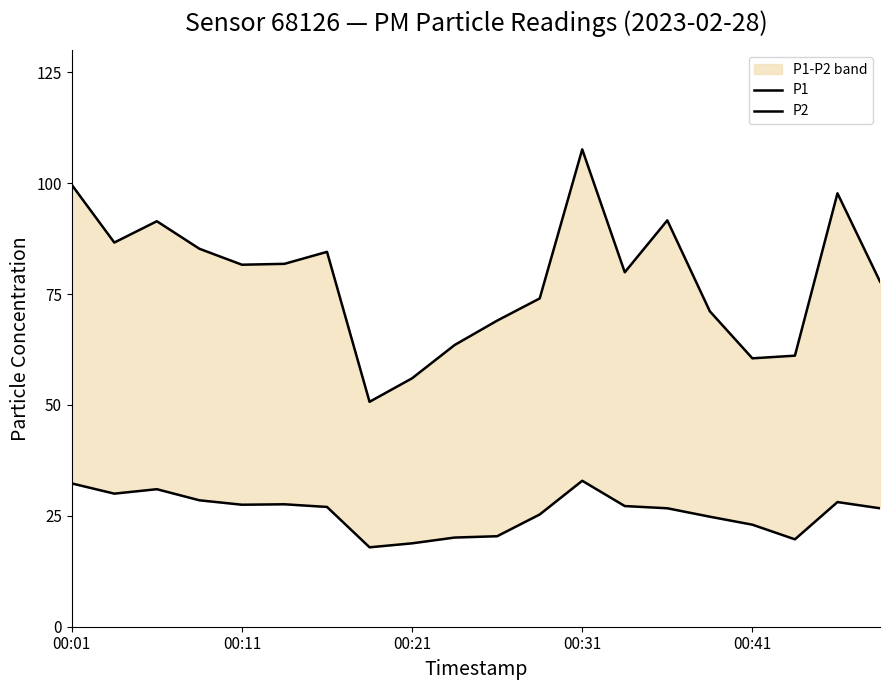

What is the sum of the P2 values at 12 and 7?

50.8